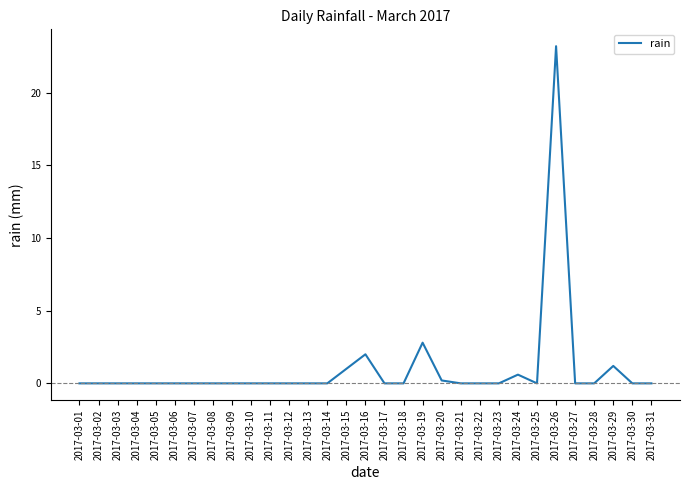

What is the change in value from 2017-03-16 to 2017-03-19?

+0.8